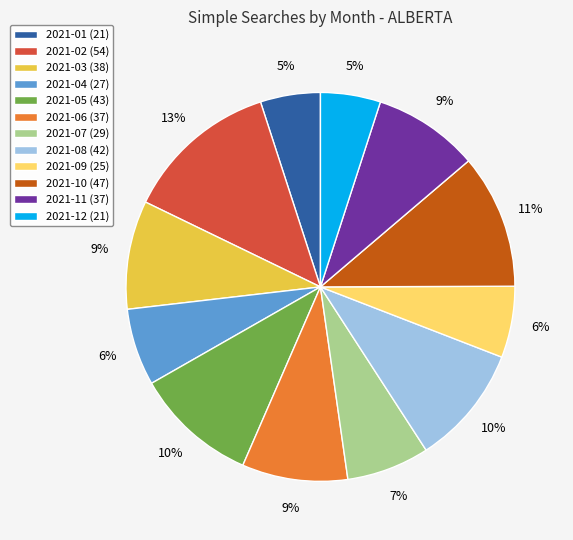

The 2021-12 slice represents 5% of the pie. True or false?

True